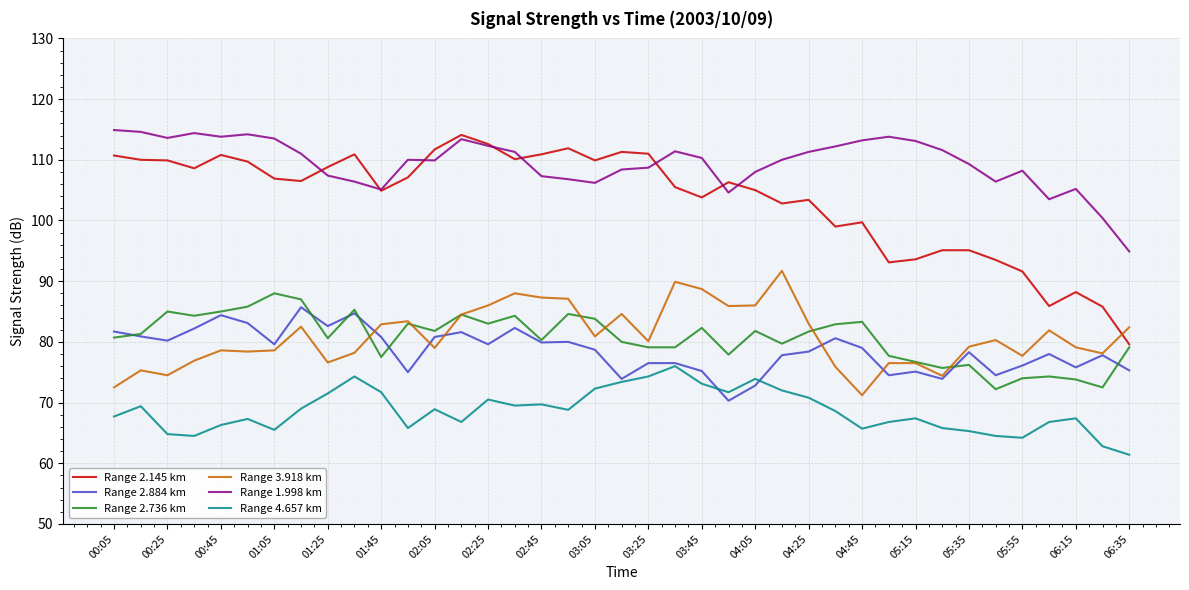

After their last crossing, which series has the higher values: Range 3.918 km or Range 2.736 km?

Range 3.918 km